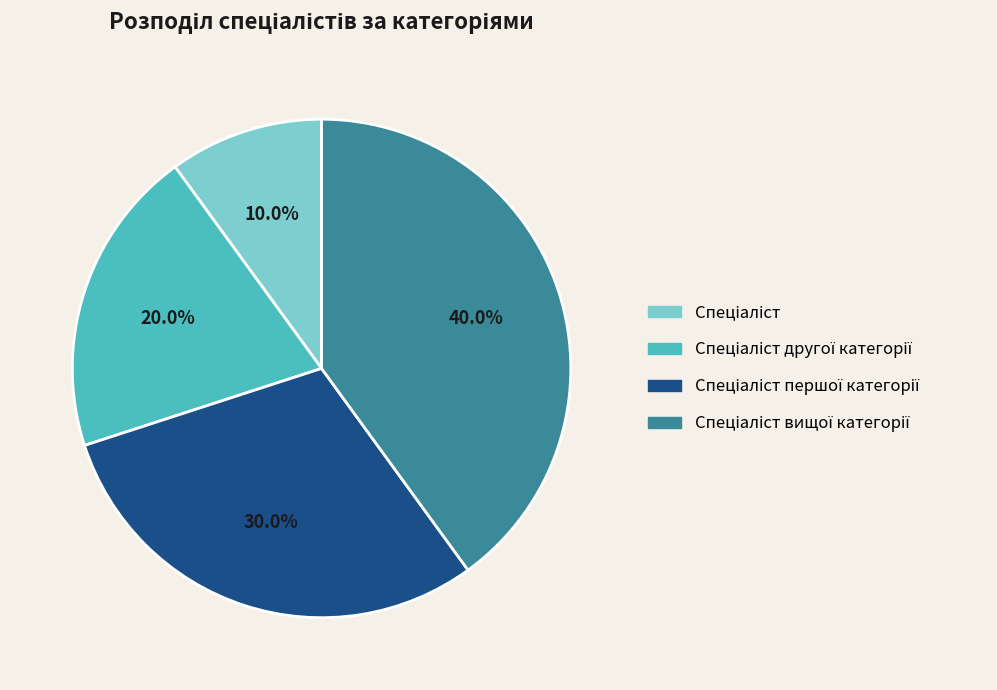

Does any single category account for the majority?

No